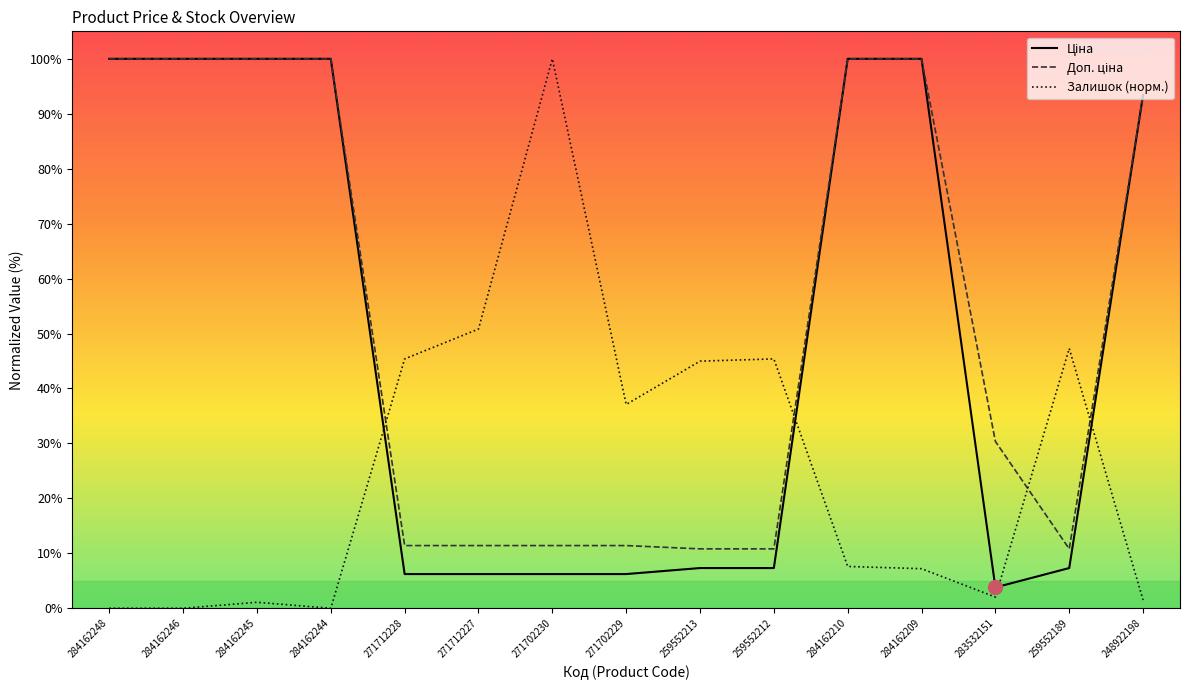

At which category is the sum across all series the highest?

284162210